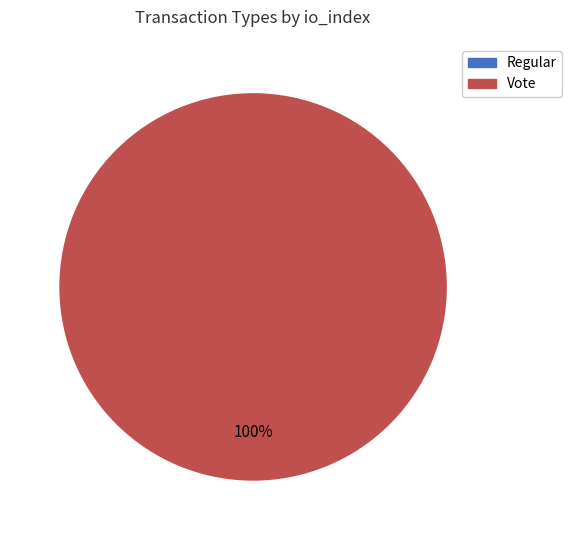

The Regular slice represents 0% of the pie. True or false?

True